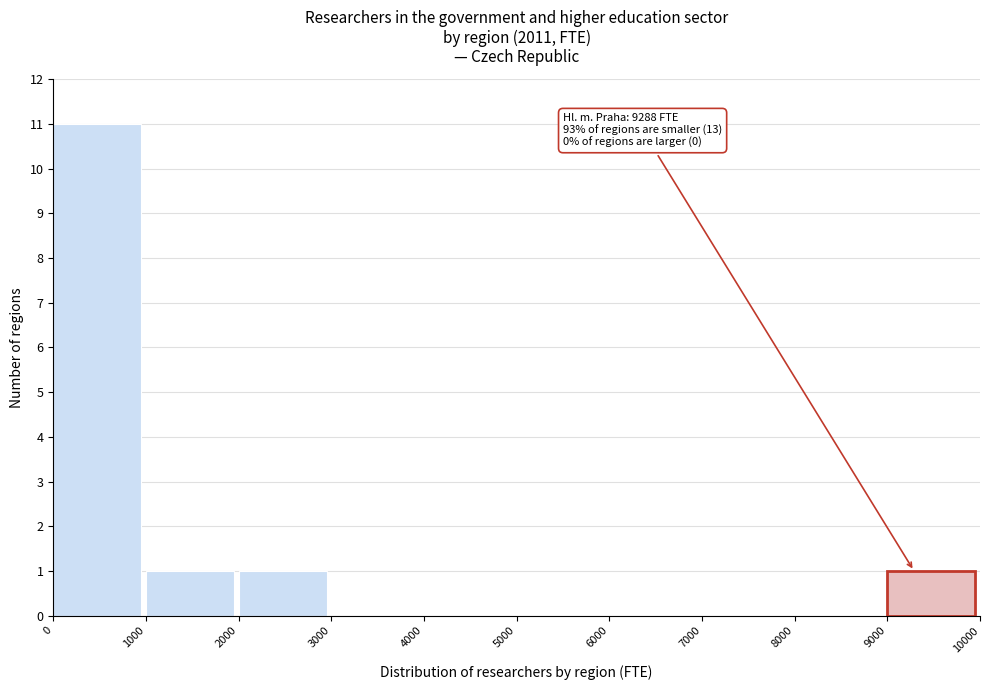

Reading right to left, what are all the values shown in this chart?

9000=1	8000=0	7000=0	6000=0	5000=0	4000=0	3000=0	2000=1	1000=1	0=11